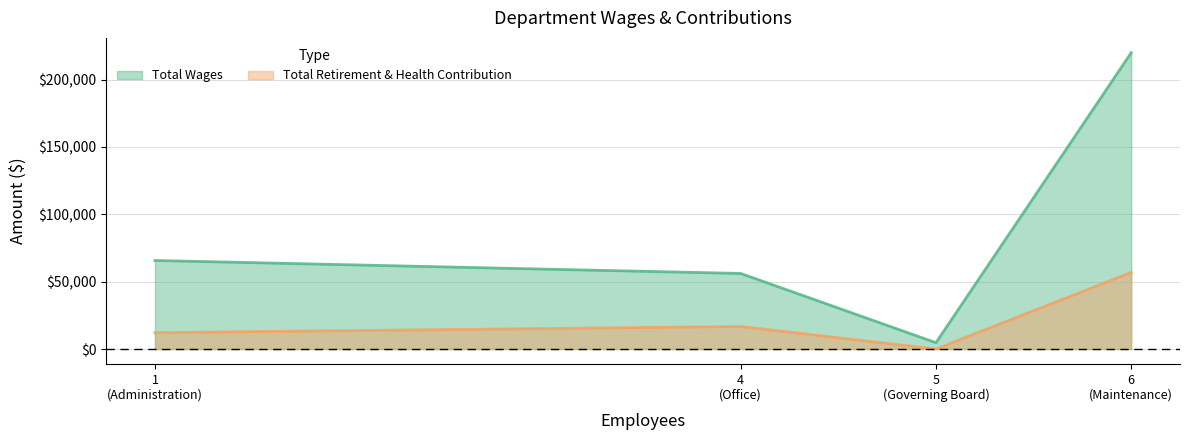

Rank the series by their maximum value, from highest to lowest.

Total Wages, Total Retirement & Health Contribution